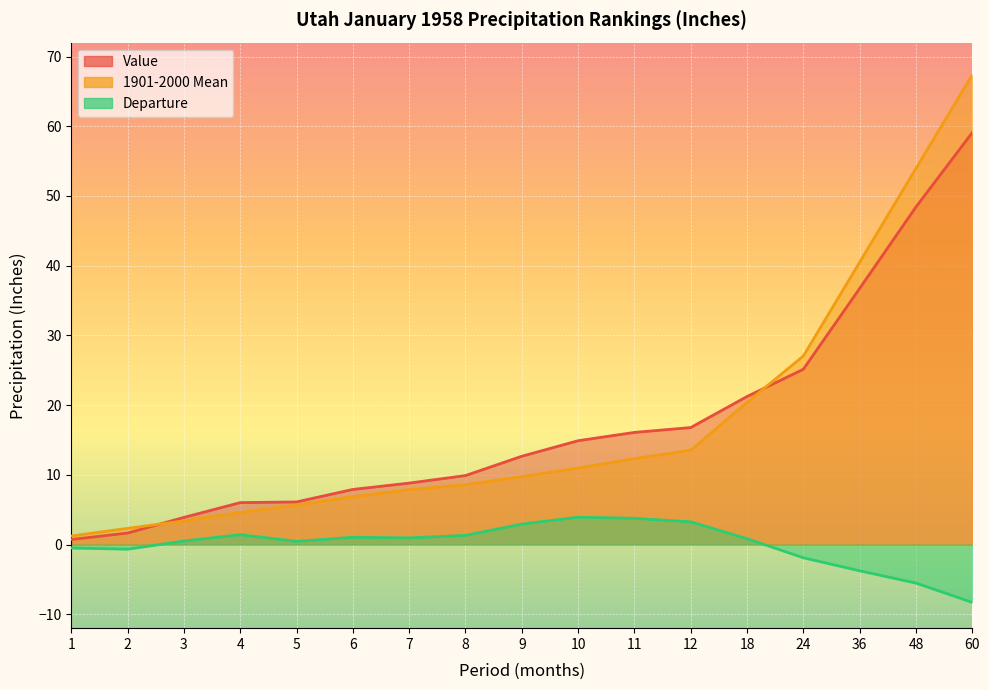

What is the difference between the highest and lowest values at 2?

3.0